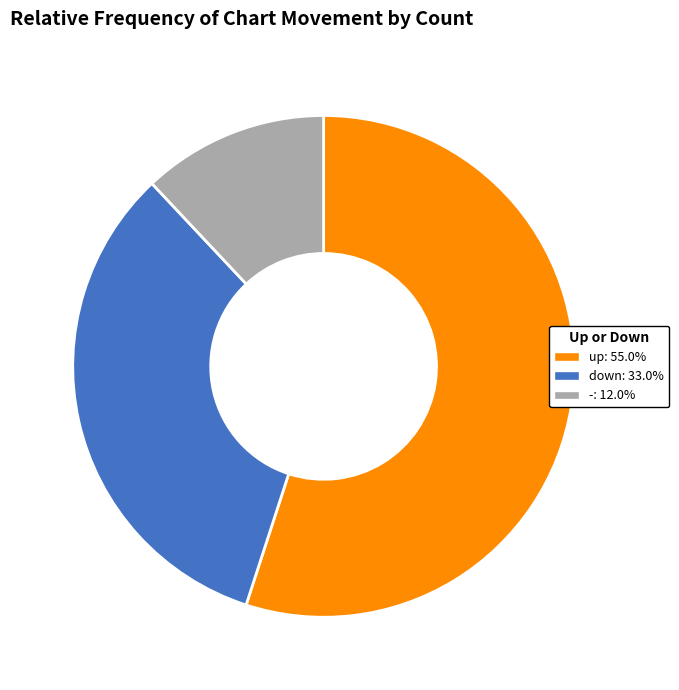

Which category accounts for the majority?

up